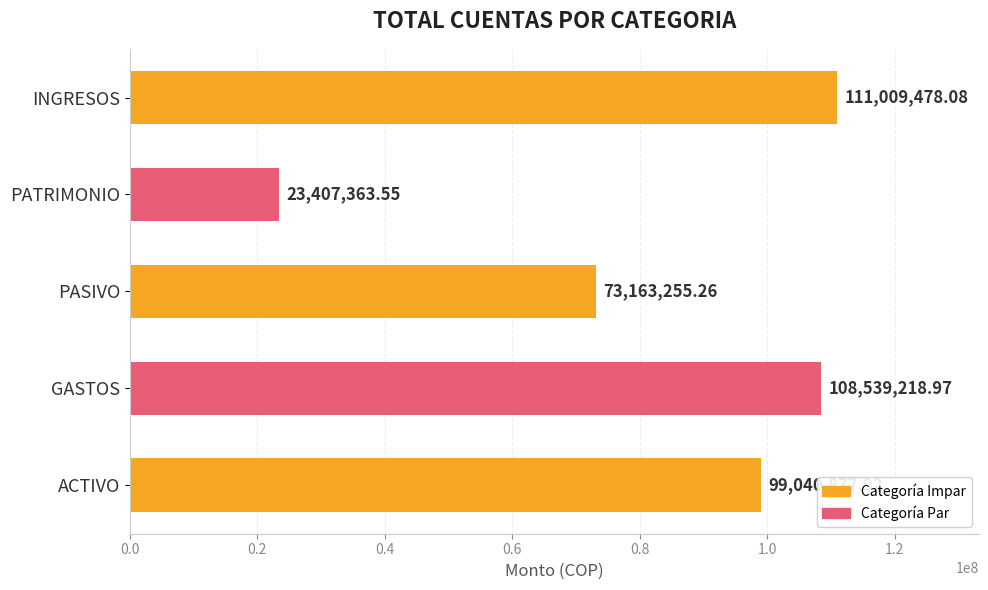

What is the ratio of the value at PASIVO to the value at PATRIMONIO?

3.1